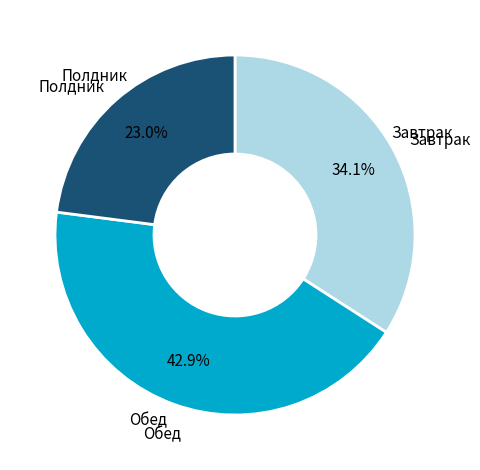

Is there any slice that represents more than half of the pie?

No